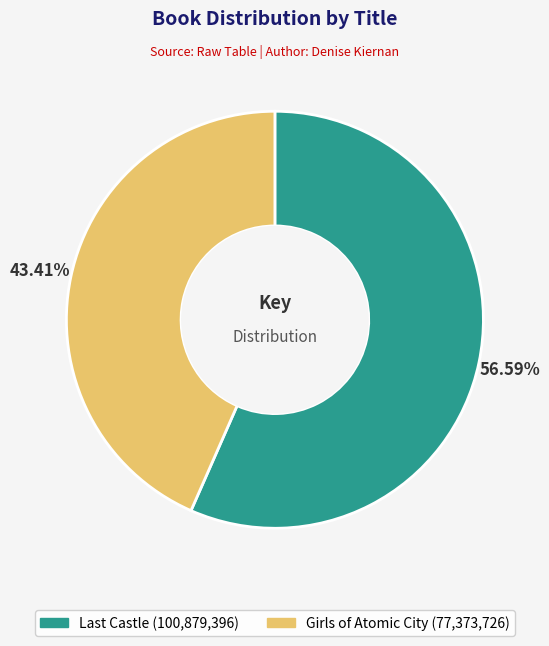

Which category accounts for the majority?

Last Castle